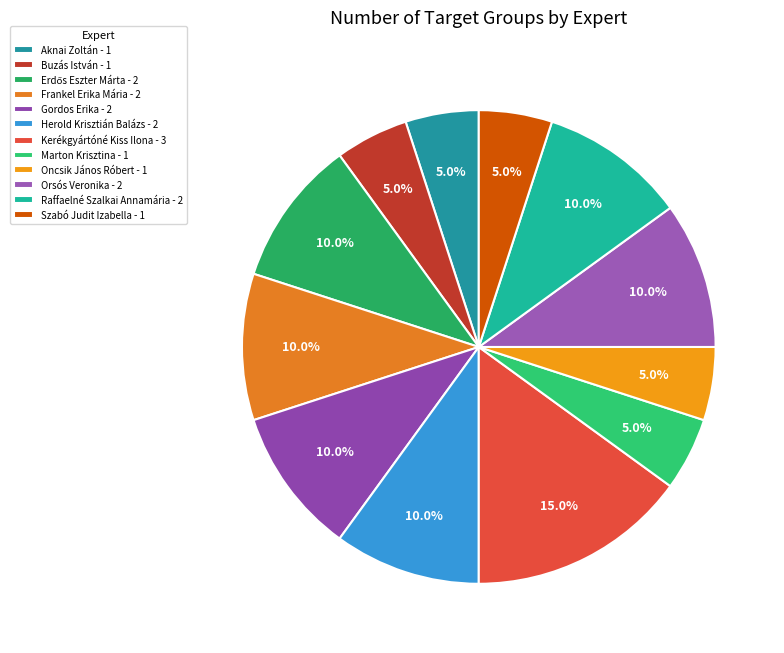

How many slices are in this pie chart?

12